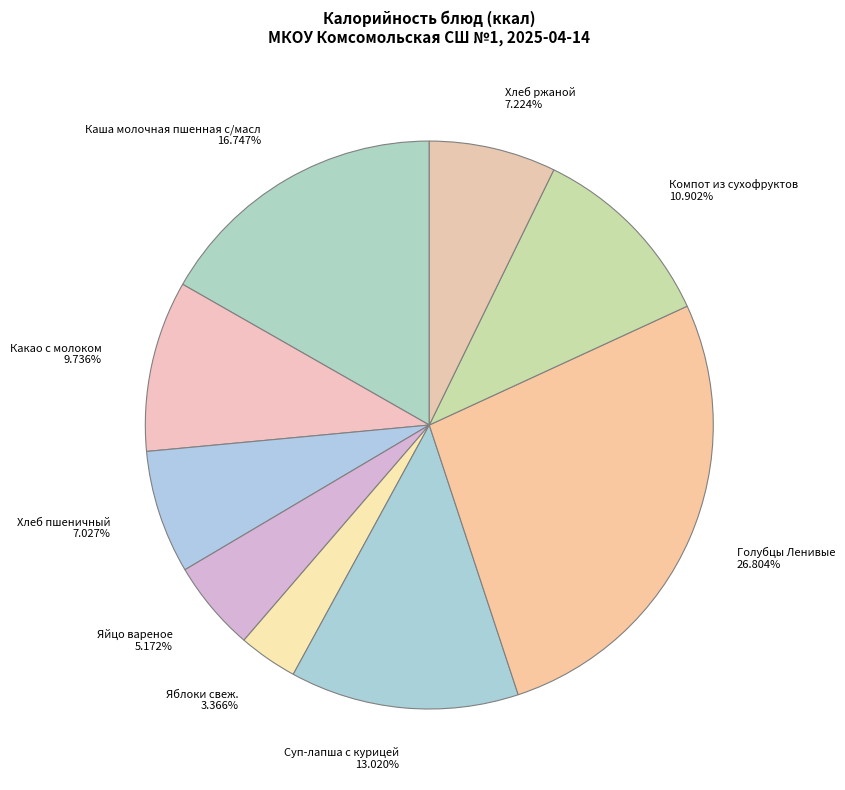

What is the total percentage of Суп-лапша с курицей and Голубцы Ленивые?

39.8%